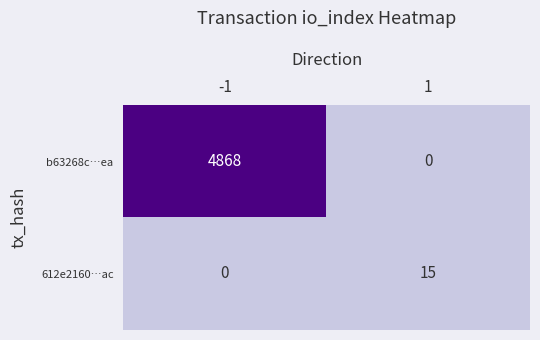

What is the greatest value displayed?

4868